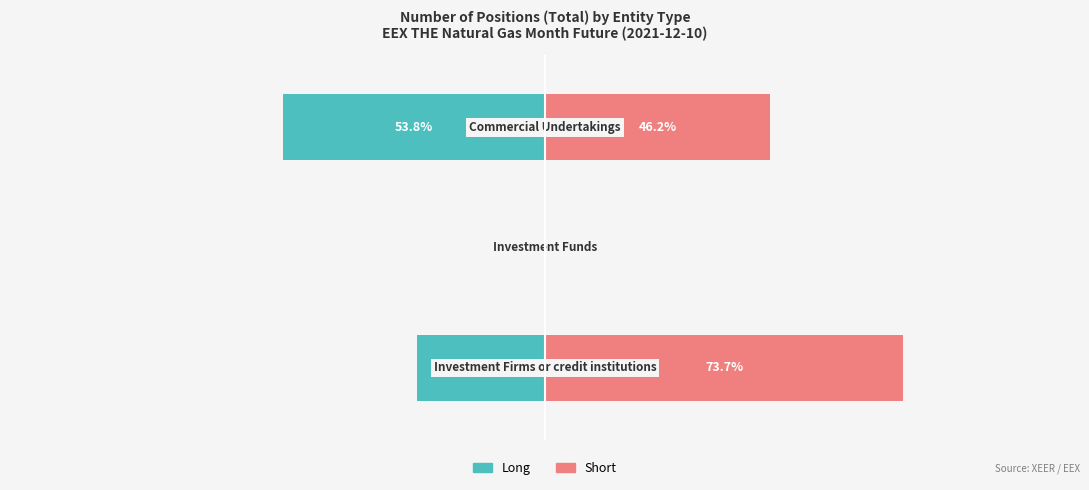

Rank the series at 1 from lowest to highest value.

Long, Short